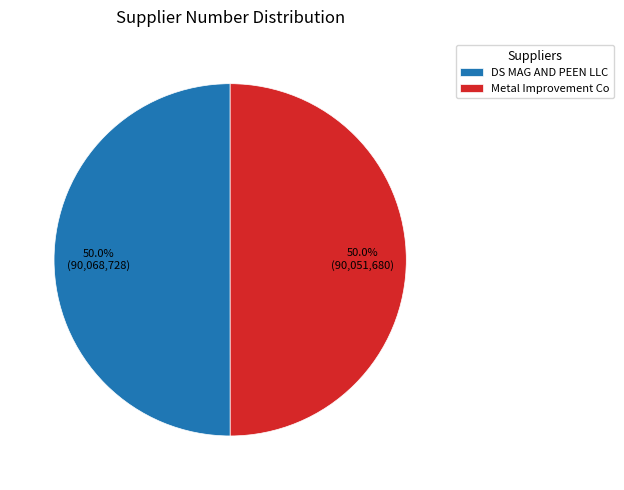

Is it true that Metal Improvement Co is 37% of the pie?

False